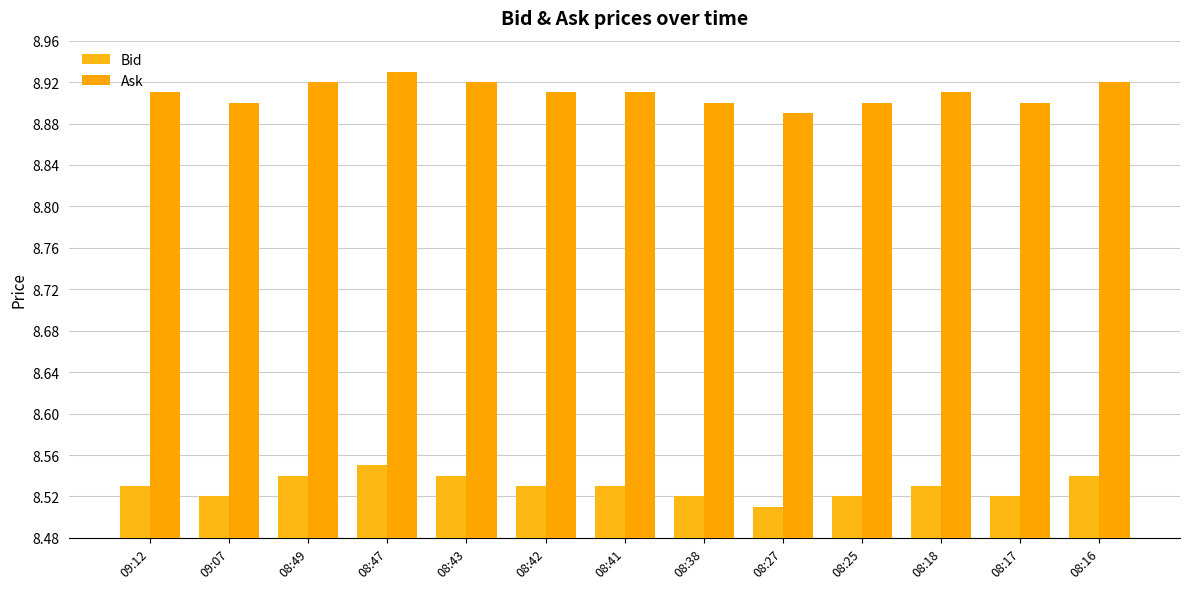

What is the label of the 3rd bar from the right?

08:18